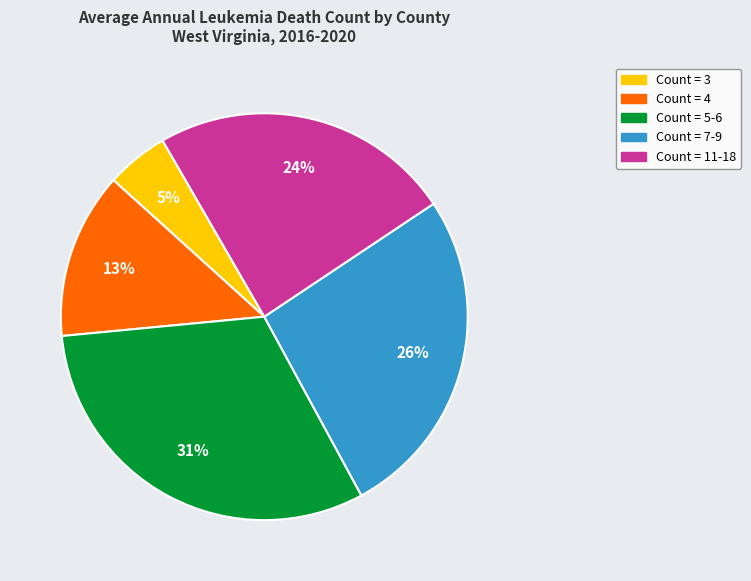

To the nearest percent, what is the average slice percentage?

20%